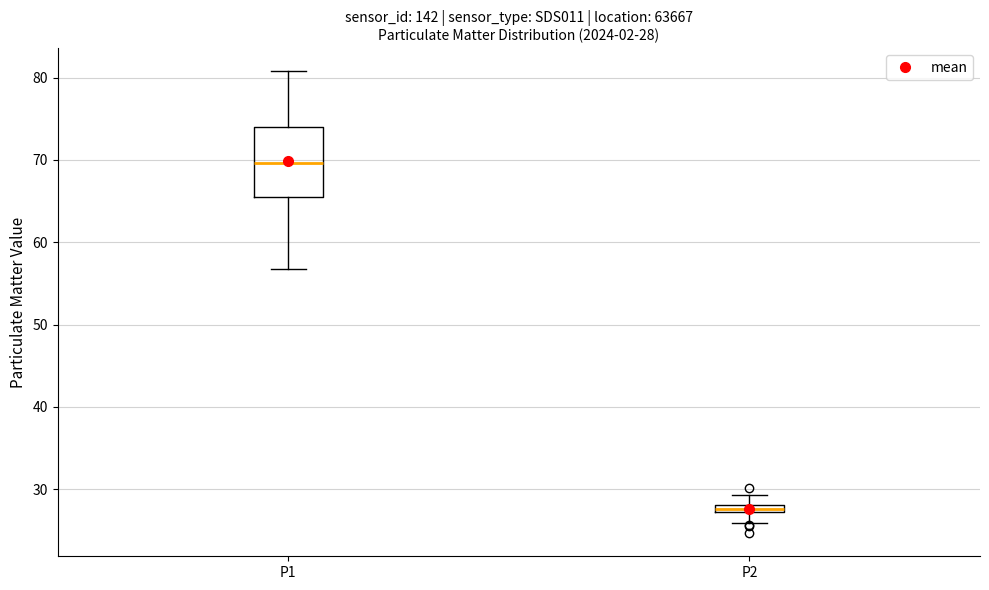

Which box has the lowest median line?

P2